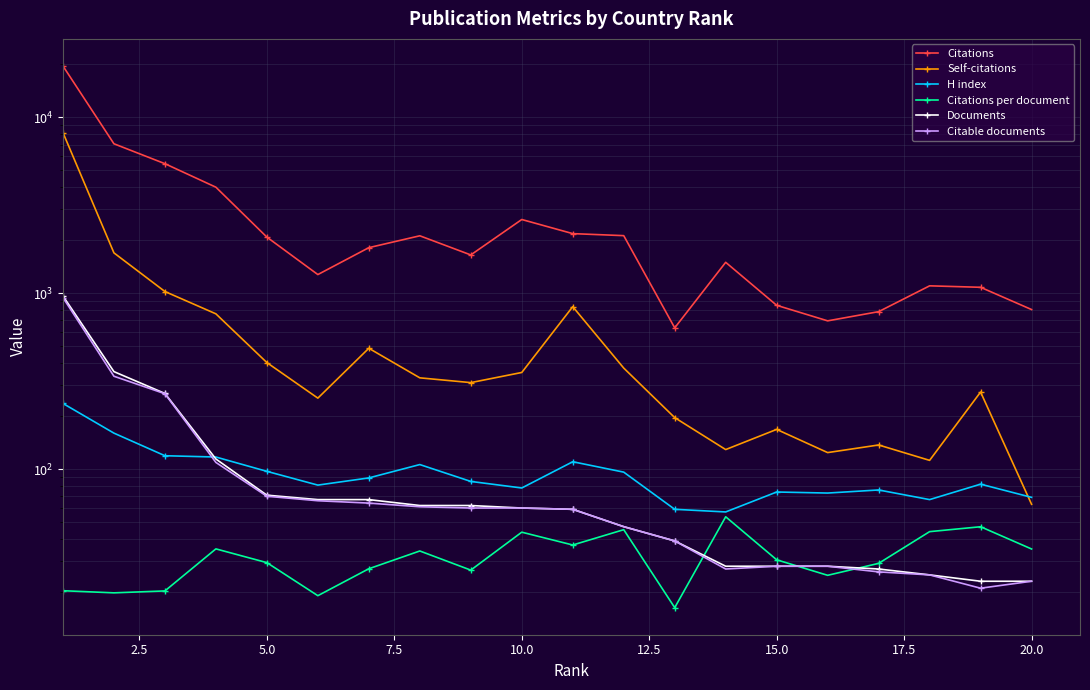

How many distinct data groups are displayed?

6